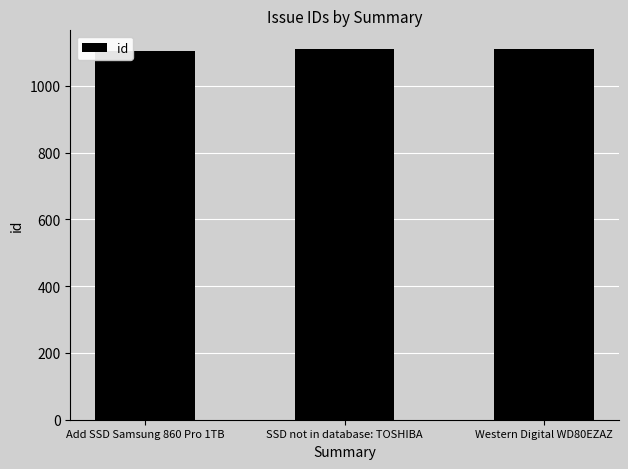

The chart shows a value of 1110 at SSD not in database: TOSHIBA. True or false?

True